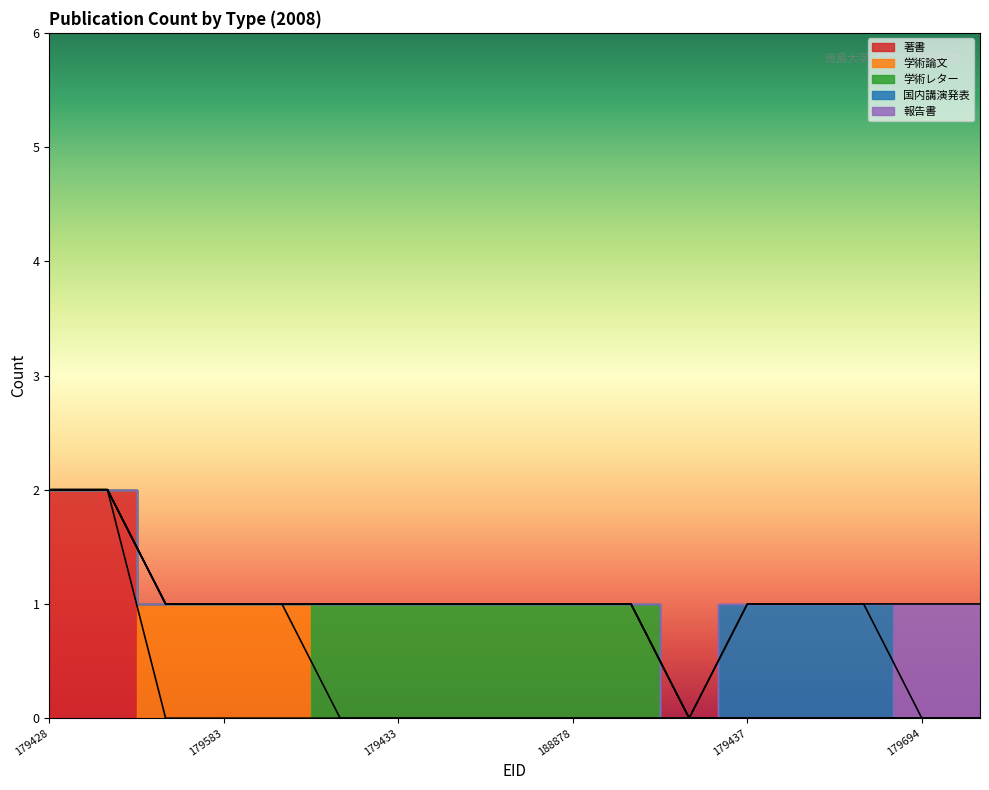

Rank the categories by 学術論文 value from highest to lowest.

185436, 179583, 189371, 179428, 179432, 179620, 179433, 179692, 187047, 188878, 192459, 187523, 179437, 179693, 187048, 179694, 188675